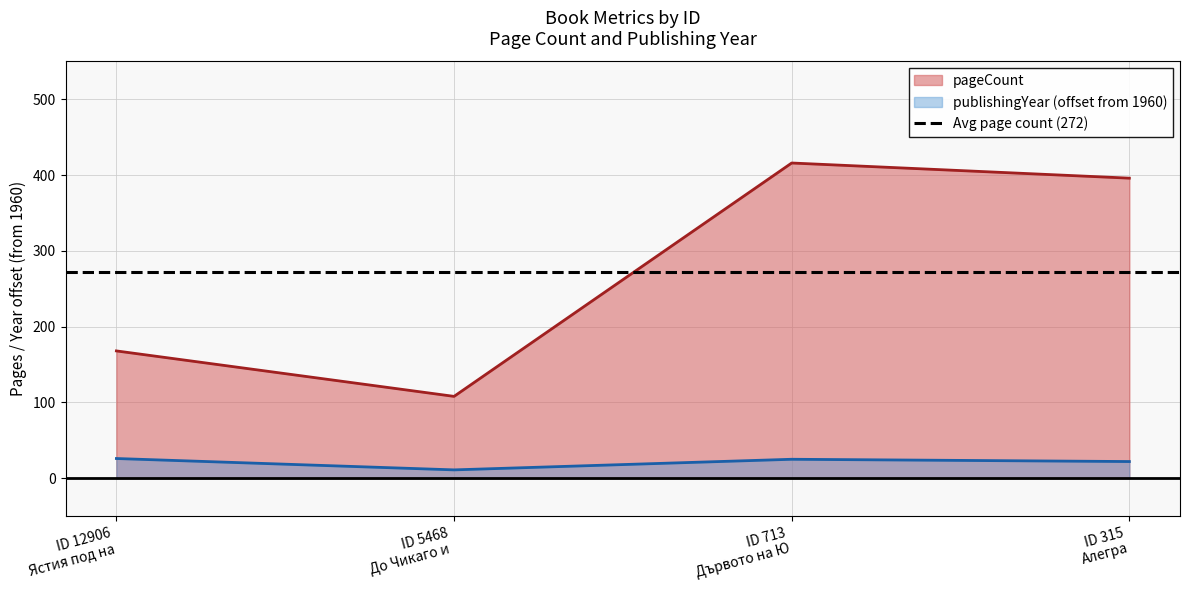

True or false: publishingYear (offset from 1960) and pageCount intersect in this chart.

False